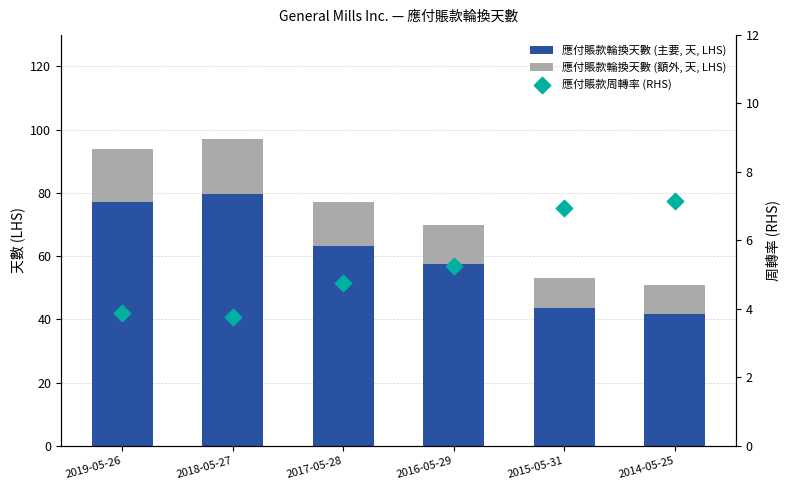

At how many categories does at least one series exceed 67?

2